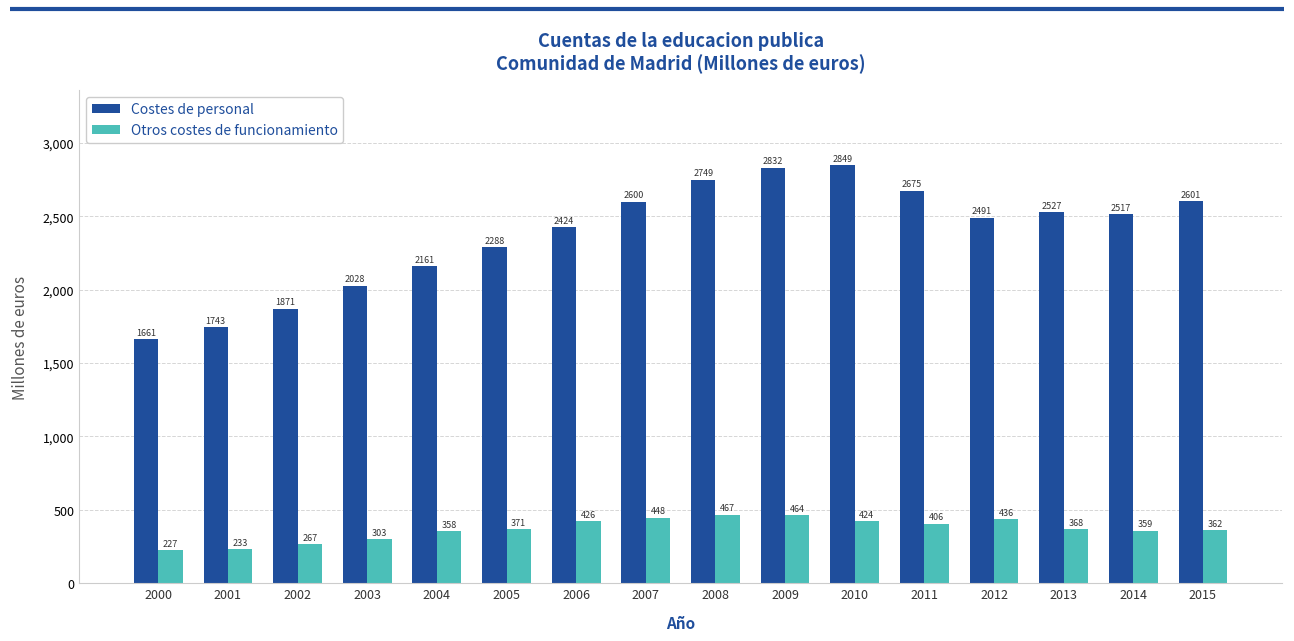

Is it true that Otros costes de funcionamiento equals 227.0 at 2000?

True